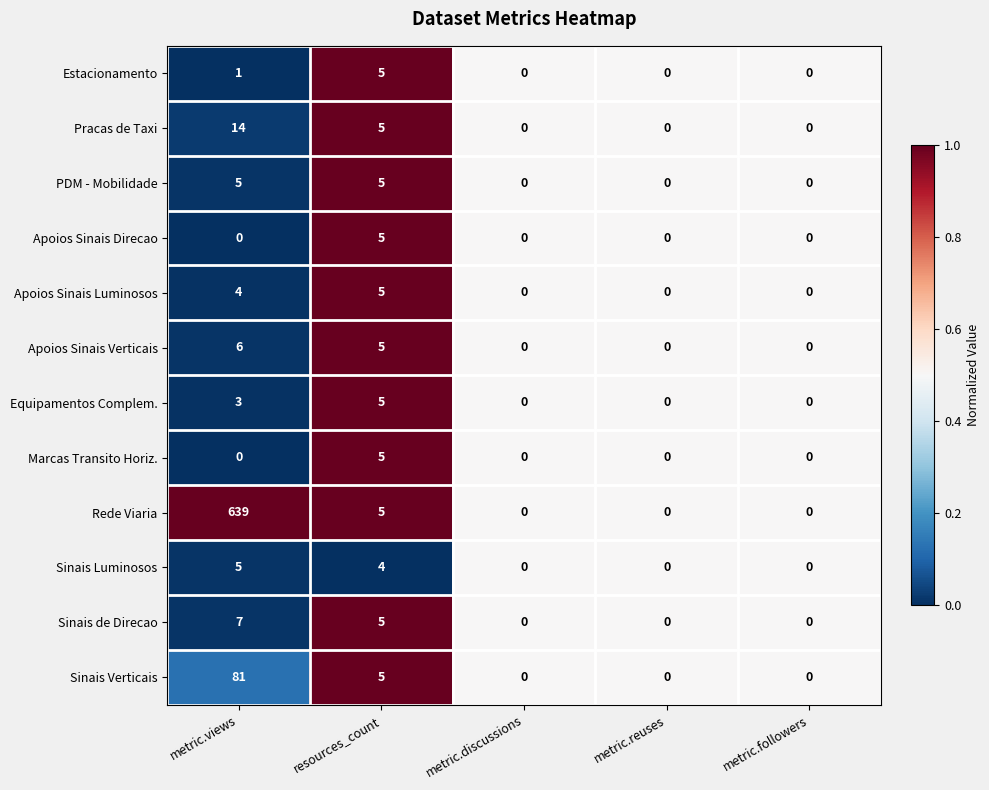

How many series are shown in this chart?

12